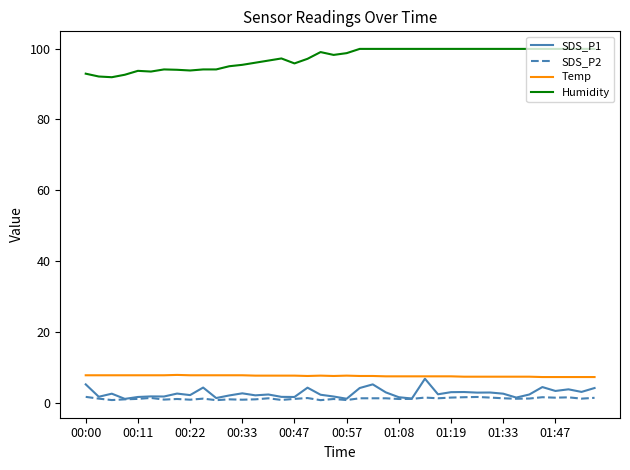

Rank the series by their maximum value, from lowest to highest.

SDS_P2, SDS_P1, Temp, Humidity